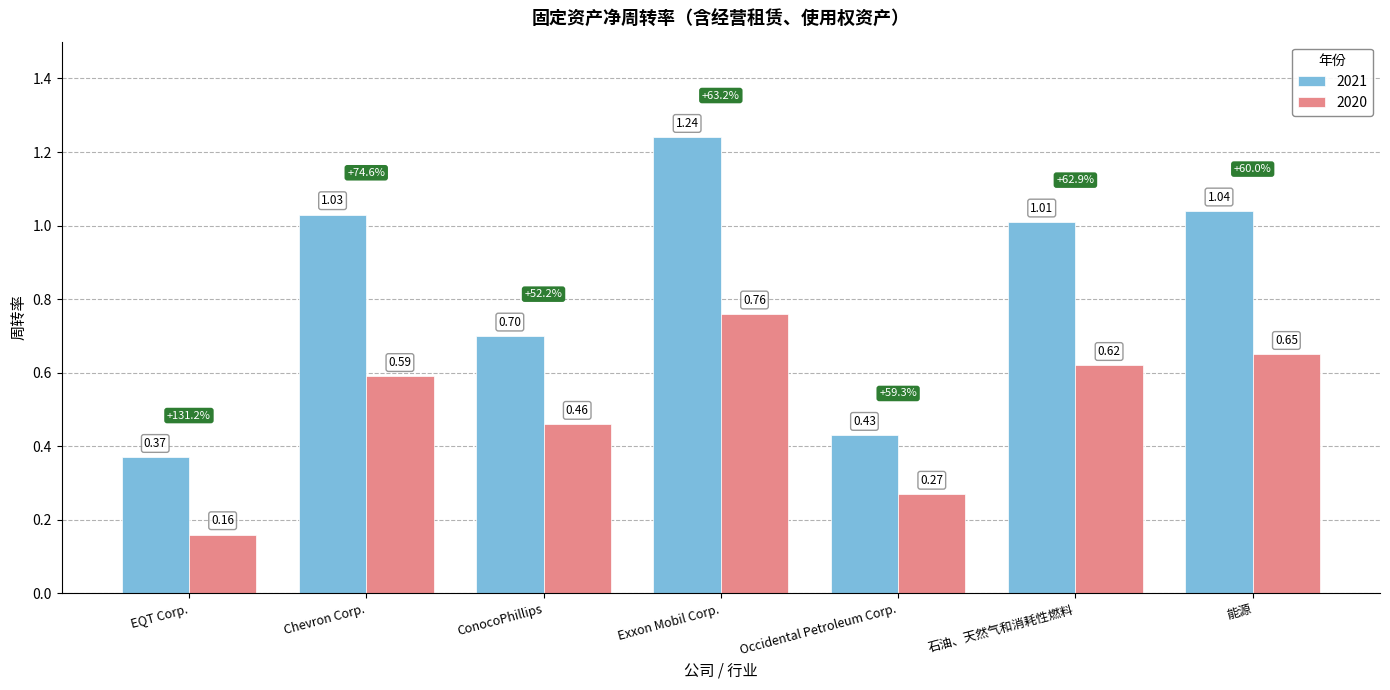

At 能源, list the series in order from smallest to largest.

2020, 2021